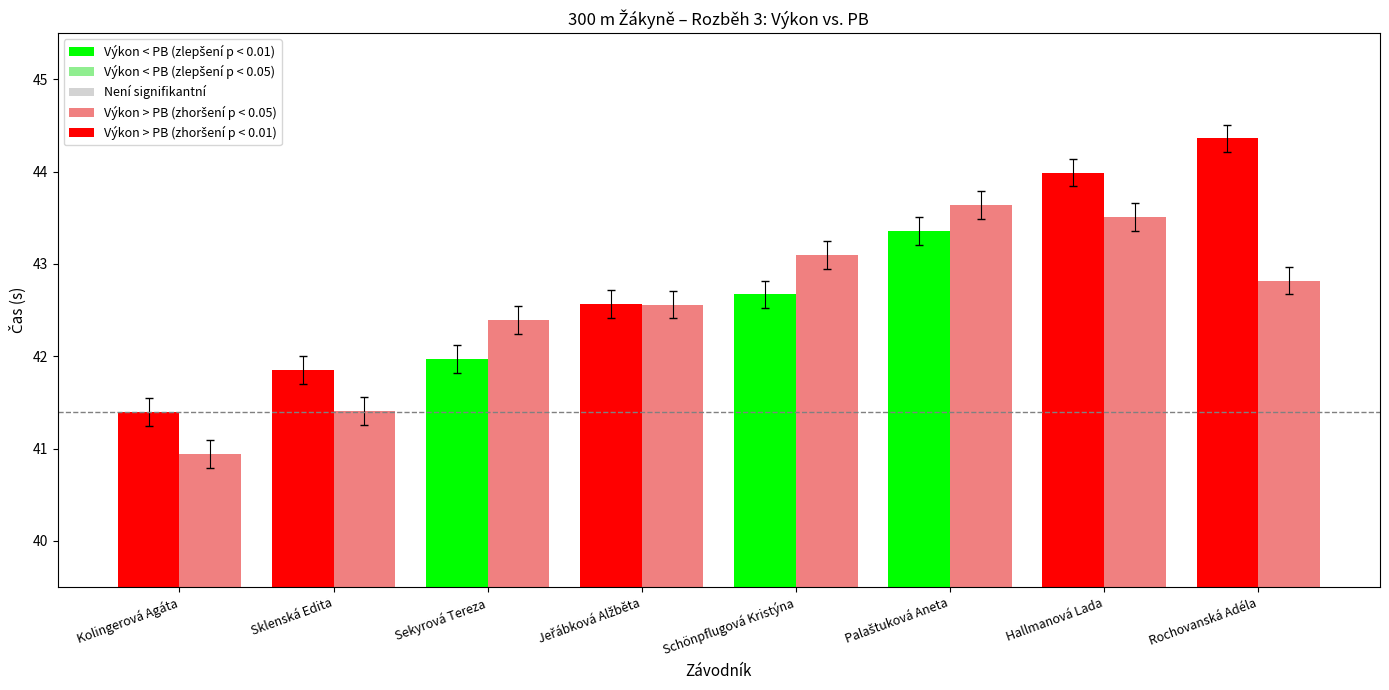

What is the difference between the second highest and minimum values in the Výkon series?

2.6